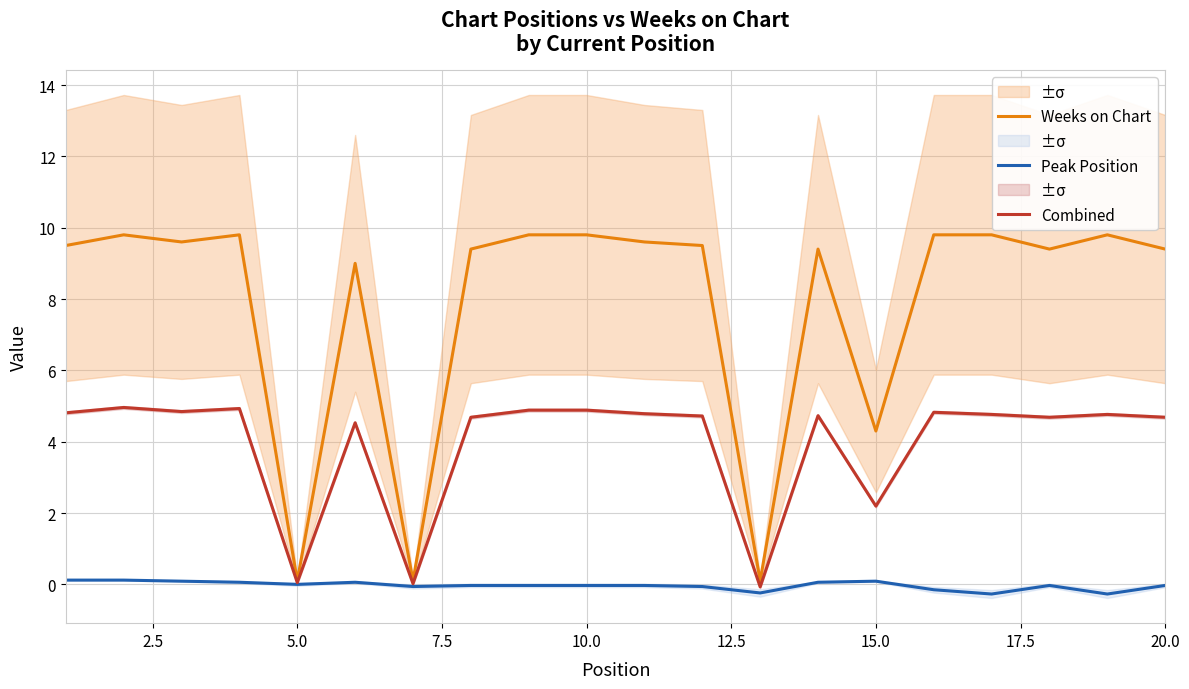

What is the value of the Weeks on Chart point at the 14th from the left?

9.4